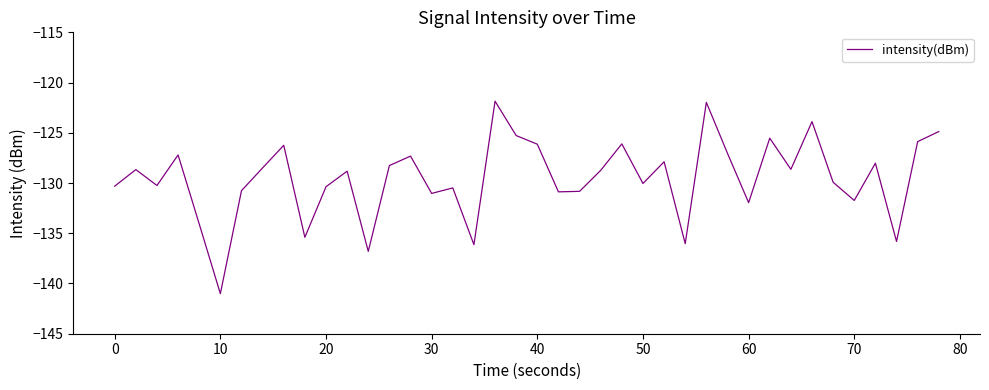

What is the greatest value displayed?

-121.9